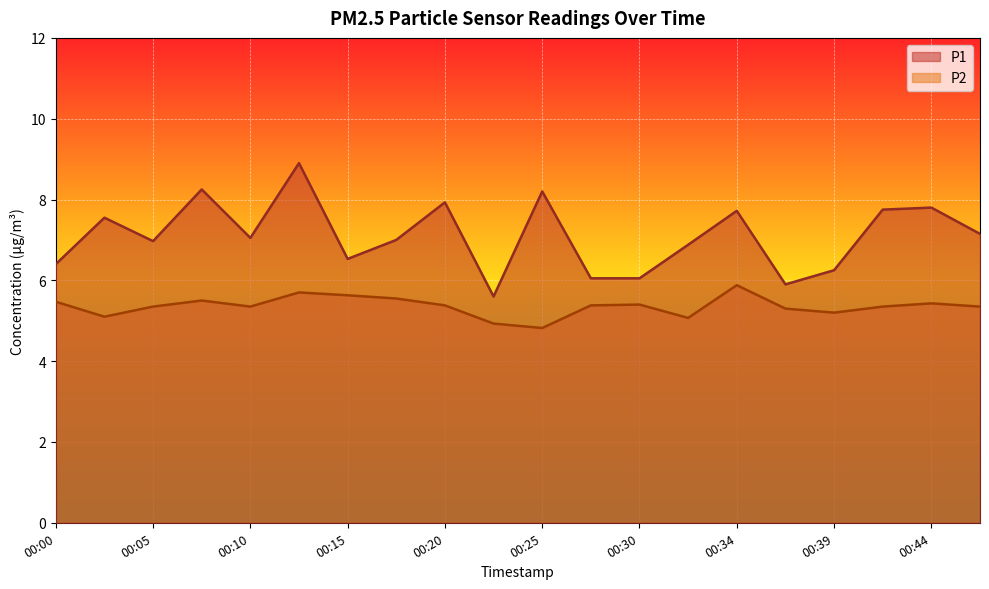

True or false: P2 and P1 intersect in this chart.

False